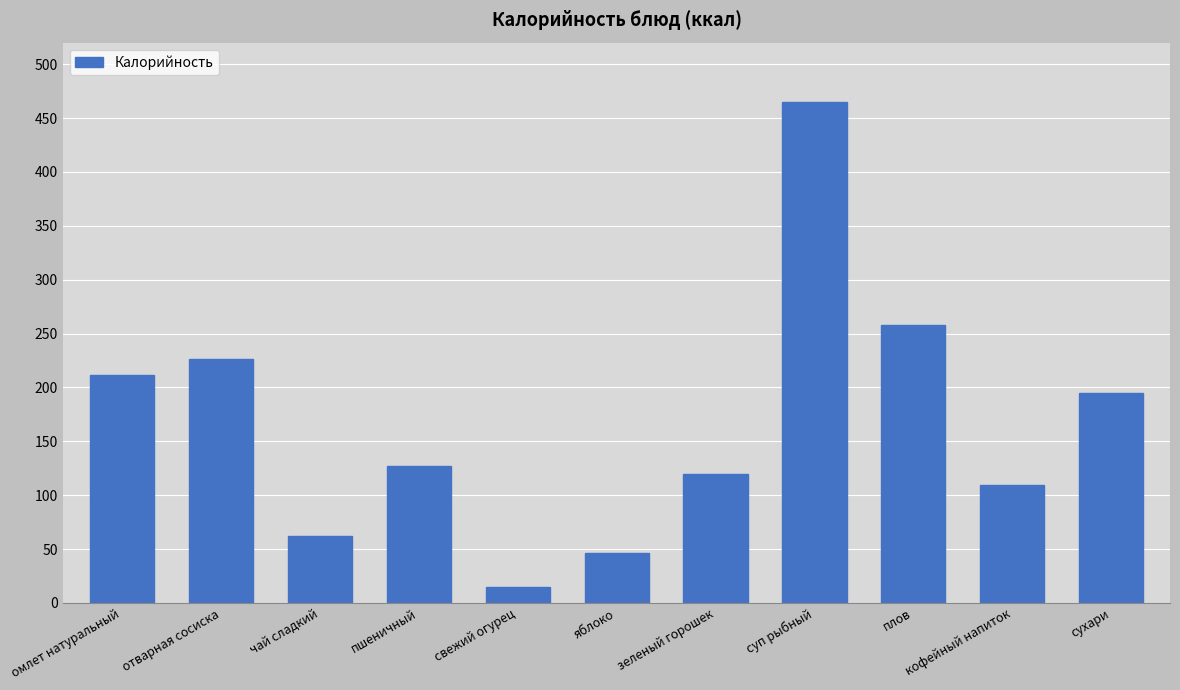

Approximately how many times larger is the value at пшеничный compared to свежий огурец?

8.5